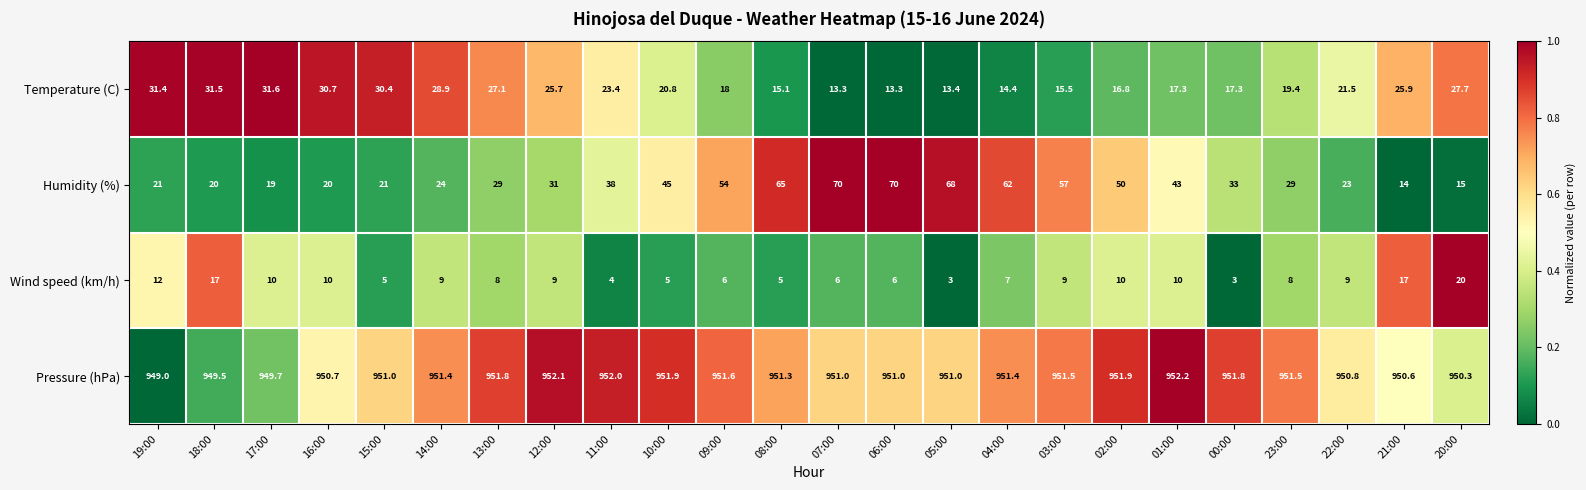

What is the average value of the Temperature (C) series?

22.1